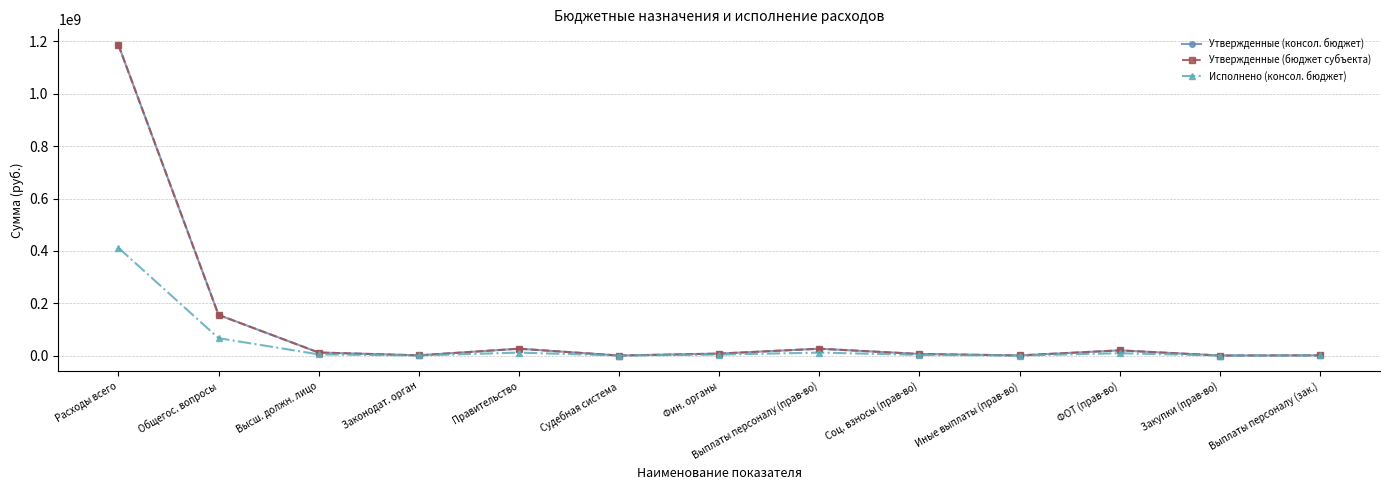

Between Законодат. орган and Фин. органы, which is larger?

Фин. органы